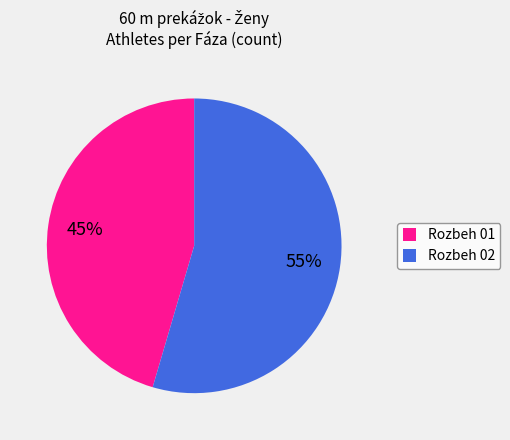

What is the largest slice in the pie chart?

Rozbeh 02